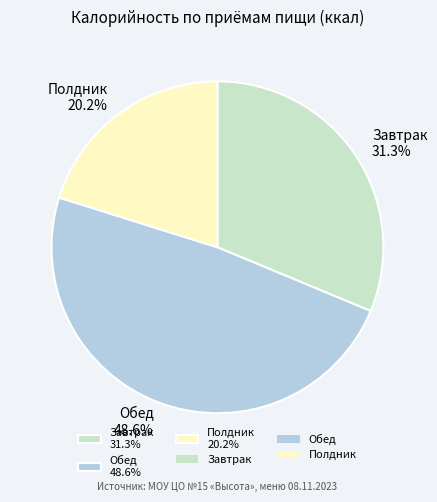

Combined, what portion of the pie is Завтрак and Полдник?

51.4%